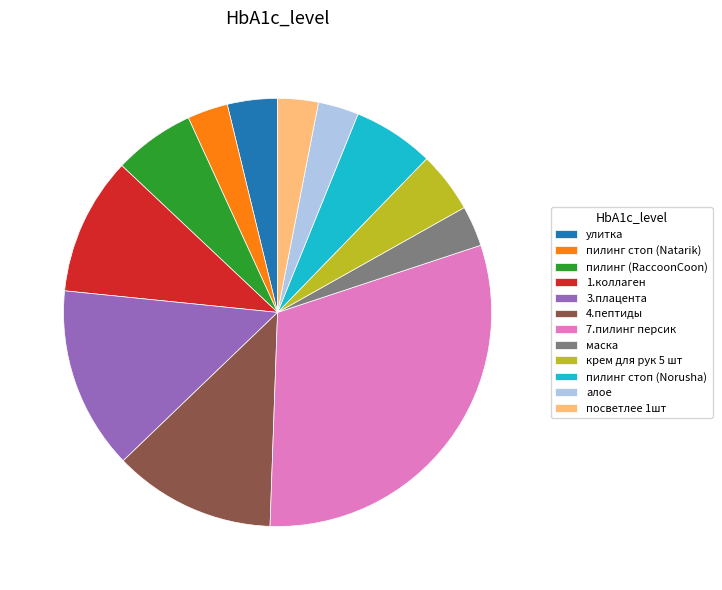

Is it true that 7.пилинг персик is 31% of the pie?

True